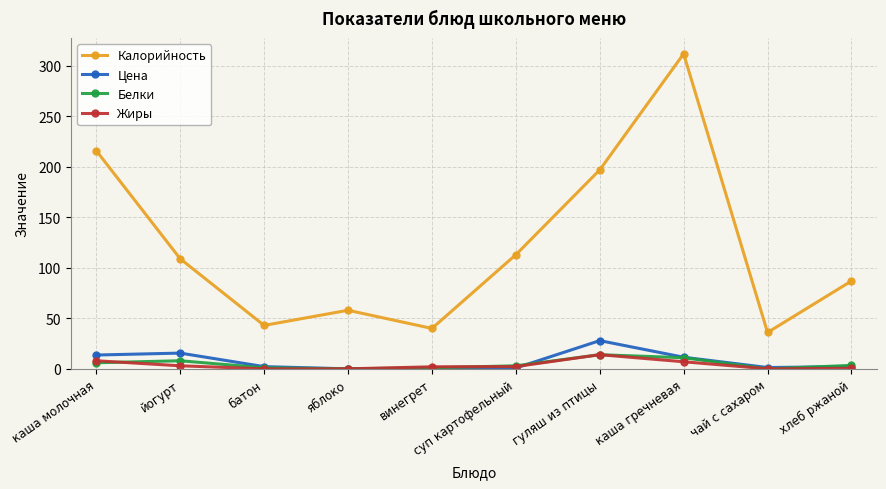

What is the average value of the Белки series?

4.7